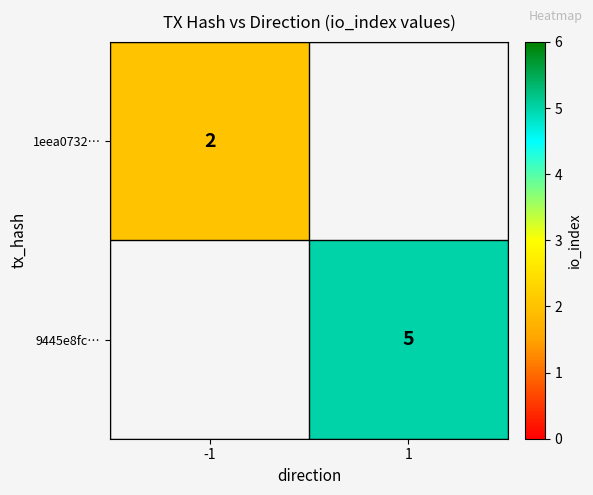

Is it true that 9445e8fc… equals 2 at 1?

False